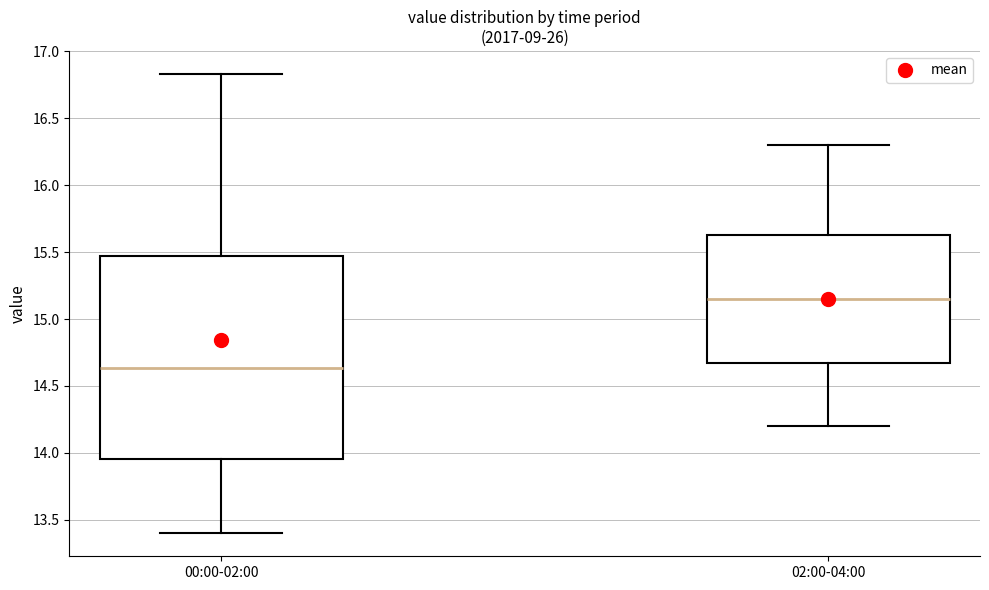

Where does the median line of the box for 02:00-04:00 sit on the y-axis? The values are not printed on the chart, so give them approximately, as read against the axis.

15.15